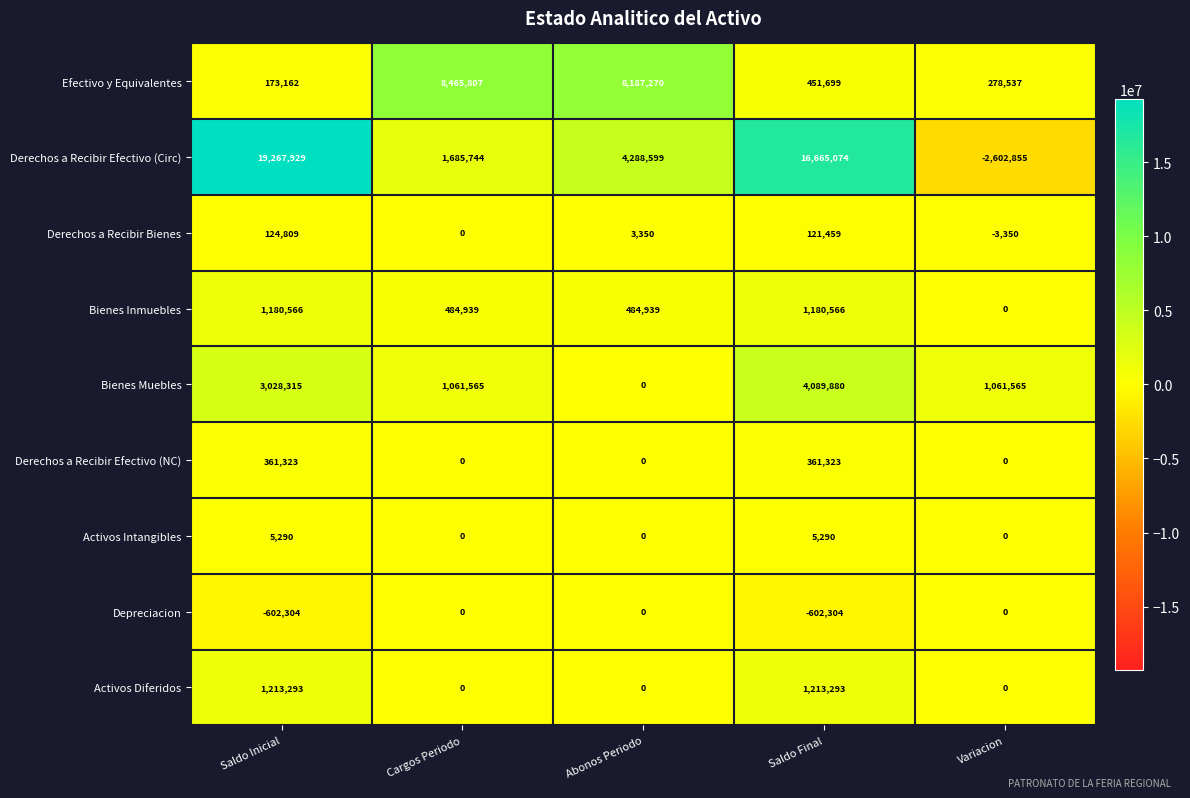

True or false: Efectivo y Equivalentes has a value of 451699 at Saldo Final.

True